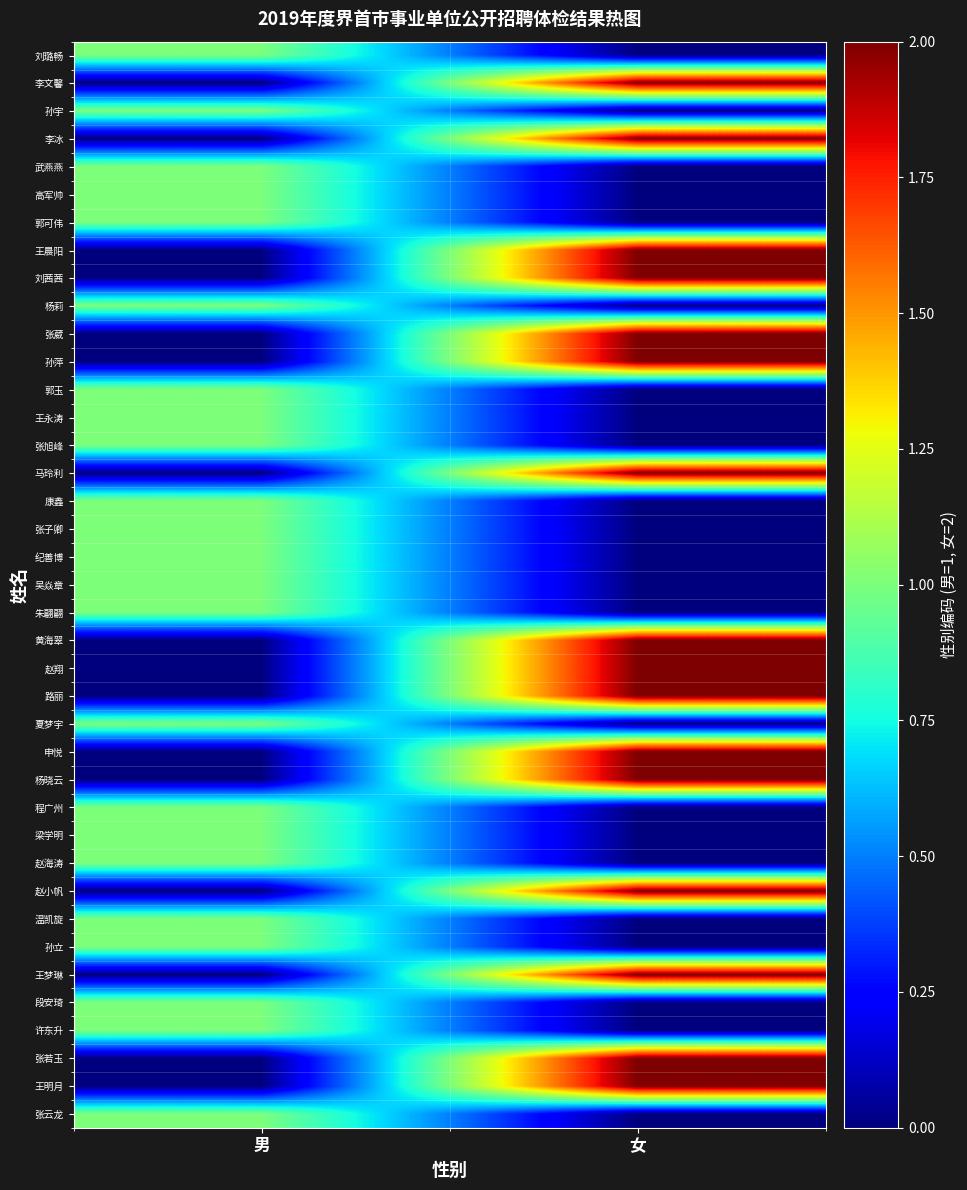

Reading left to right, extract all data points from this chart.

刘璐畅: 男=1	女=0
李文馨: 男=0	女=2
孙宇: 男=1	女=0
李冰: 男=0	女=2
武燕燕: 男=1	女=0
高军帅: 男=1	女=0
郭可伟: 男=1	女=0
王晨阳: 男=0	女=2
刘茜茜: 男=0	女=2
杨莉: 男=1	女=0
张葳: 男=0	女=2
孙萍: 男=0	女=2
郭玉: 男=1	女=0
王永涛: 男=1	女=0
张旭峰: 男=1	女=0
马玲利: 男=0	女=2
康鑫: 男=1	女=0
张子卿: 男=1	女=0
纪善博: 男=1	女=0
吴焱章: 男=1	女=0
朱翩翩: 男=1	女=0
黄海翠: 男=0	女=2
赵翔: 男=0	女=2
路丽: 男=0	女=2
夏梦宇: 男=1	女=0
申悦: 男=0	女=2
杨晓云: 男=0	女=2
程广州: 男=1	女=0
梁学明: 男=1	女=0
赵海涛: 男=1	女=0
赵小帆: 男=0	女=2
温凯旋: 男=1	女=0
孙立: 男=1	女=0
王梦琳: 男=0	女=2
段安琦: 男=1	女=0
许东升: 男=1	女=0
张若玉: 男=0	女=2
王明月: 男=0	女=2
张云龙: 男=1	女=0